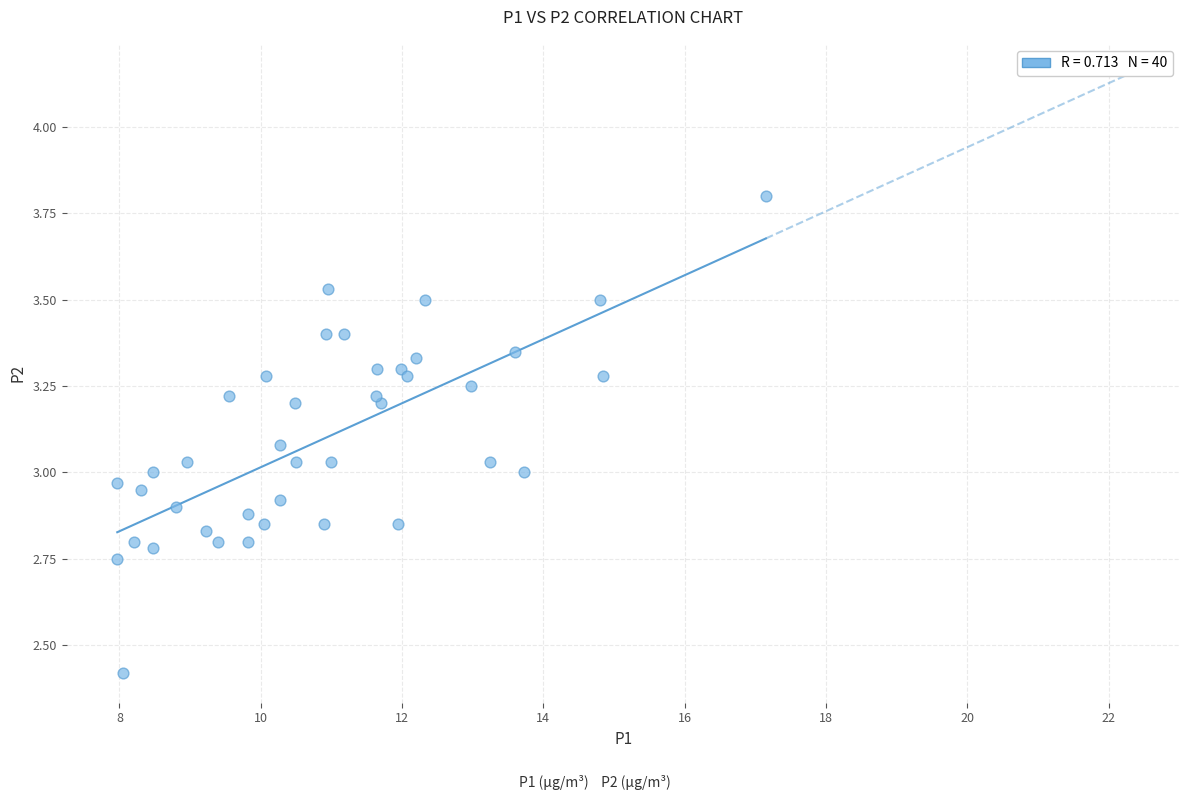

What is the range of Y values (max minus min)?

1.4